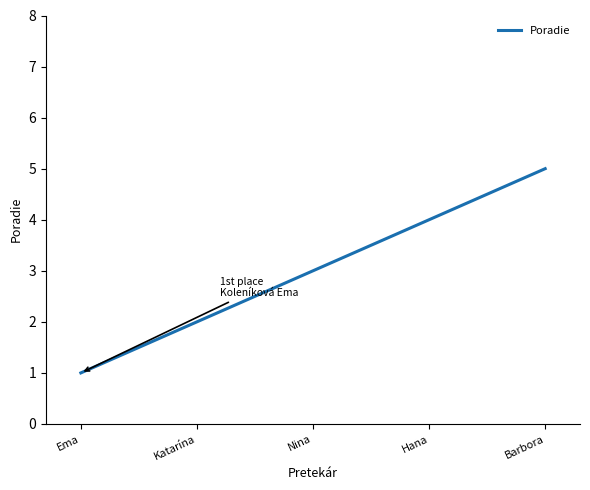

List the labels in order of value, smallest first.

Ema, Katarína, Nina, Hana, Barbora